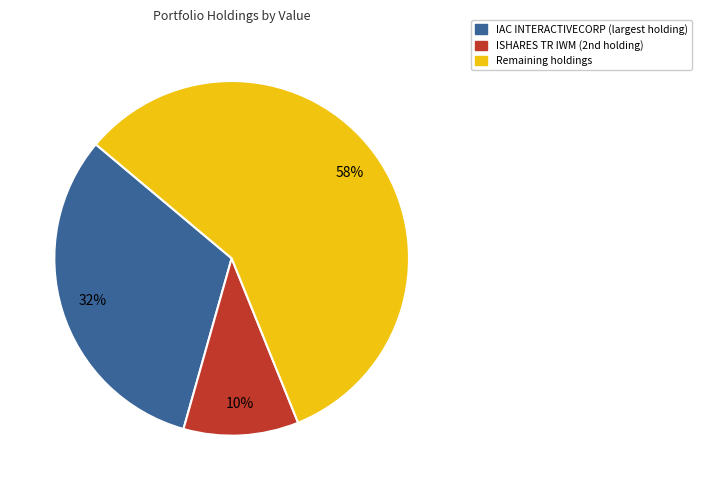

To the nearest percent, what is the average slice percentage?

33%